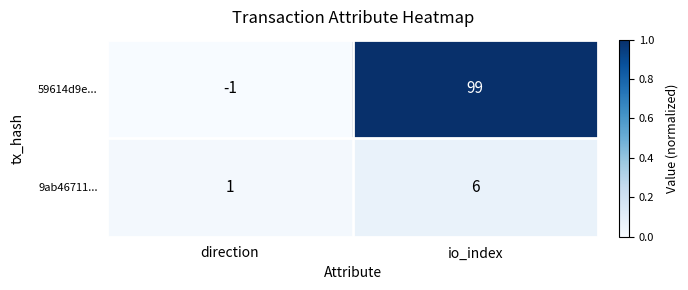

Between direction and io_index, which series saw the biggest shift?

59614d9e...